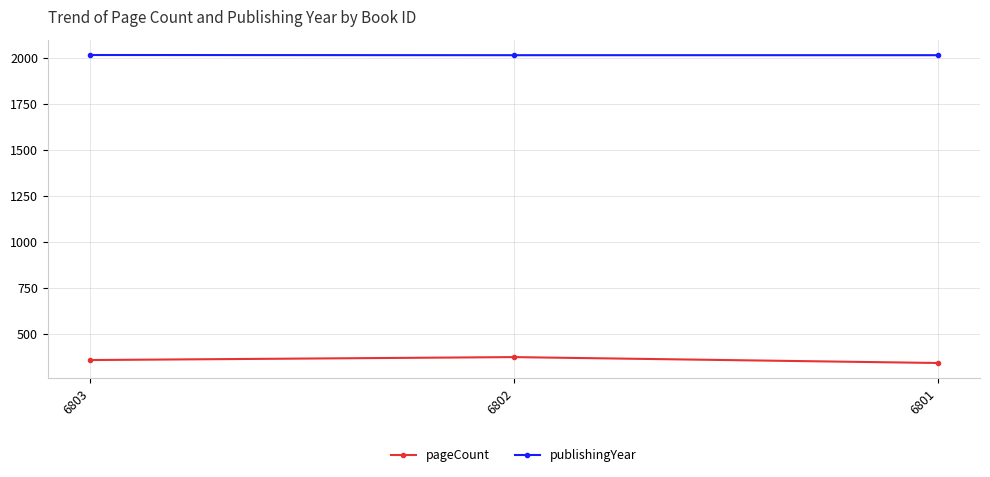

What is the spread (max minus min) of values at 6803?

1658